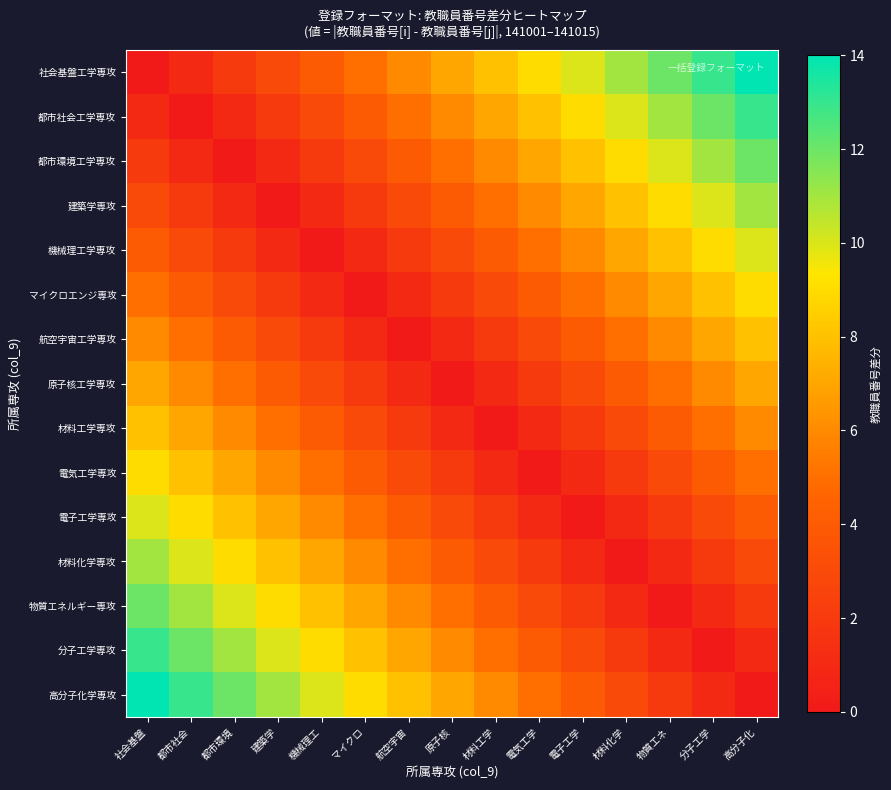

Reading left to right, transcribe all the data shown in this chart.

社会基盤工学専攻: 社会基盤=0	都市社会=1	都市環境=2	建築学=3	機械理工=4	マイクロ=5	航空宇宙=6	原子核=7	材料工学=8	電気工学=9	電子工学=10	材料化学=11	物質エネ=12	分子工学=13	高分子化=14
都市社会工学専攻: 社会基盤=1	都市社会=0	都市環境=1	建築学=2	機械理工=3	マイクロ=4	航空宇宙=5	原子核=6	材料工学=7	電気工学=8	電子工学=9	材料化学=10	物質エネ=11	分子工学=12	高分子化=13
都市環境工学専攻: 社会基盤=2	都市社会=1	都市環境=0	建築学=1	機械理工=2	マイクロ=3	航空宇宙=4	原子核=5	材料工学=6	電気工学=7	電子工学=8	材料化学=9	物質エネ=10	分子工学=11	高分子化=12
建築学専攻: 社会基盤=3	都市社会=2	都市環境=1	建築学=0	機械理工=1	マイクロ=2	航空宇宙=3	原子核=4	材料工学=5	電気工学=6	電子工学=7	材料化学=8	物質エネ=9	分子工学=10	高分子化=11
機械理工学専攻: 社会基盤=4	都市社会=3	都市環境=2	建築学=1	機械理工=0	マイクロ=1	航空宇宙=2	原子核=3	材料工学=4	電気工学=5	電子工学=6	材料化学=7	物質エネ=8	分子工学=9	高分子化=10
マイクロエンジ専攻: 社会基盤=5	都市社会=4	都市環境=3	建築学=2	機械理工=1	マイクロ=0	航空宇宙=1	原子核=2	材料工学=3	電気工学=4	電子工学=5	材料化学=6	物質エネ=7	分子工学=8	高分子化=9
航空宇宙工学専攻: 社会基盤=6	都市社会=5	都市環境=4	建築学=3	機械理工=2	マイクロ=1	航空宇宙=0	原子核=1	材料工学=2	電気工学=3	電子工学=4	材料化学=5	物質エネ=6	分子工学=7	高分子化=8
原子核工学専攻: 社会基盤=7	都市社会=6	都市環境=5	建築学=4	機械理工=3	マイクロ=2	航空宇宙=1	原子核=0	材料工学=1	電気工学=2	電子工学=3	材料化学=4	物質エネ=5	分子工学=6	高分子化=7
材料工学専攻: 社会基盤=8	都市社会=7	都市環境=6	建築学=5	機械理工=4	マイクロ=3	航空宇宙=2	原子核=1	材料工学=0	電気工学=1	電子工学=2	材料化学=3	物質エネ=4	分子工学=5	高分子化=6
電気工学専攻: 社会基盤=9	都市社会=8	都市環境=7	建築学=6	機械理工=5	マイクロ=4	航空宇宙=3	原子核=2	材料工学=1	電気工学=0	電子工学=1	材料化学=2	物質エネ=3	分子工学=4	高分子化=5
電子工学専攻: 社会基盤=10	都市社会=9	都市環境=8	建築学=7	機械理工=6	マイクロ=5	航空宇宙=4	原子核=3	材料工学=2	電気工学=1	電子工学=0	材料化学=1	物質エネ=2	分子工学=3	高分子化=4
材料化学専攻: 社会基盤=11	都市社会=10	都市環境=9	建築学=8	機械理工=7	マイクロ=6	航空宇宙=5	原子核=4	材料工学=3	電気工学=2	電子工学=1	材料化学=0	物質エネ=1	分子工学=2	高分子化=3
物質エネルギー専攻: 社会基盤=12	都市社会=11	都市環境=10	建築学=9	機械理工=8	マイクロ=7	航空宇宙=6	原子核=5	材料工学=4	電気工学=3	電子工学=2	材料化学=1	物質エネ=0	分子工学=1	高分子化=2
分子工学専攻: 社会基盤=13	都市社会=12	都市環境=11	建築学=10	機械理工=9	マイクロ=8	航空宇宙=7	原子核=6	材料工学=5	電気工学=4	電子工学=3	材料化学=2	物質エネ=1	分子工学=0	高分子化=1
高分子化学専攻: 社会基盤=14	都市社会=13	都市環境=12	建築学=11	機械理工=10	マイクロ=9	航空宇宙=8	原子核=7	材料工学=6	電気工学=5	電子工学=4	材料化学=3	物質エネ=2	分子工学=1	高分子化=0